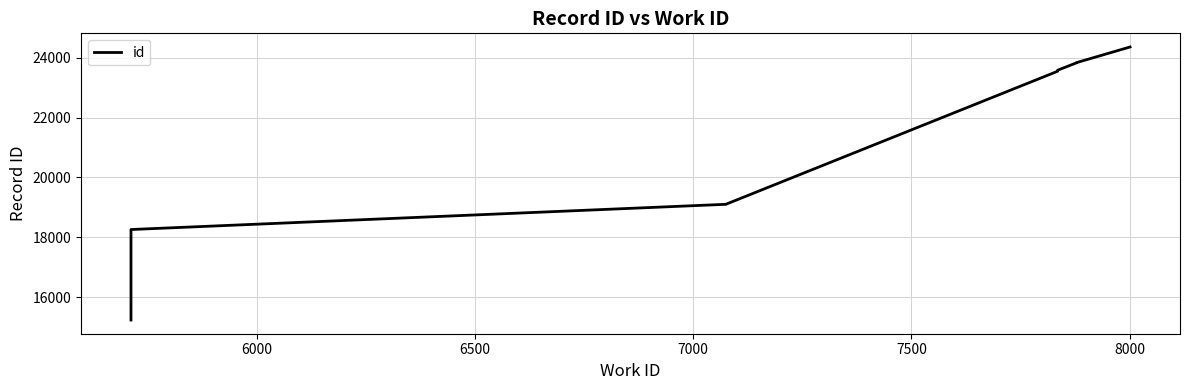

How many values exceed 23553?

4